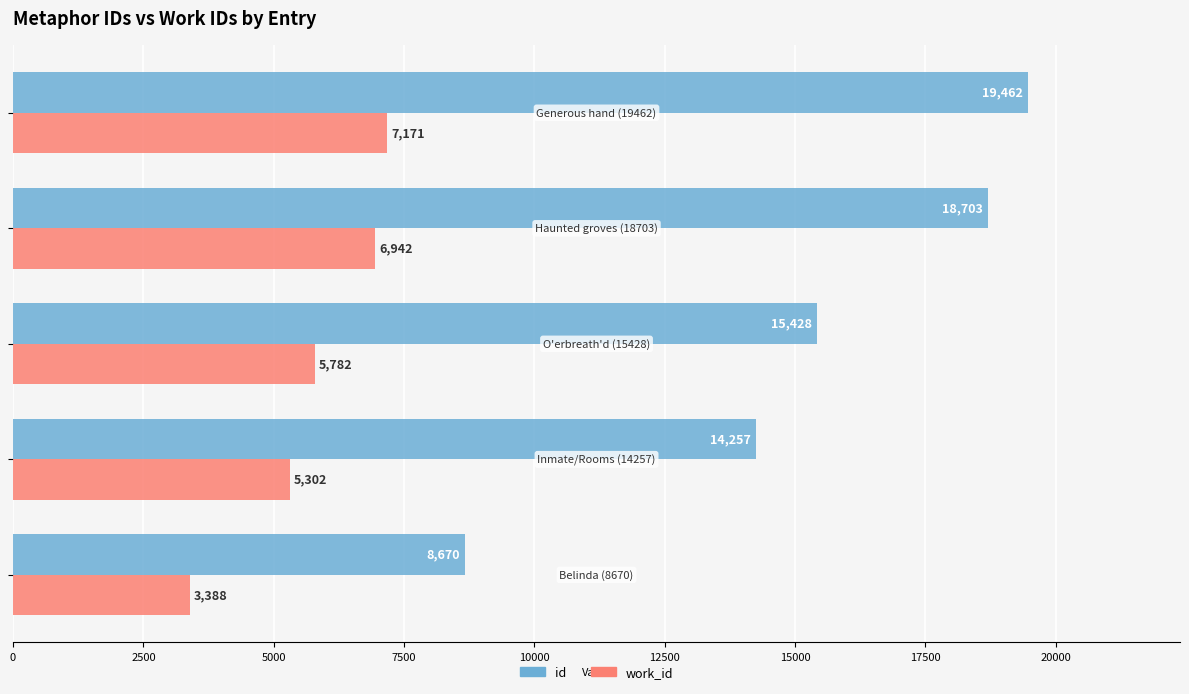

Which series has the largest total across all categories?

id